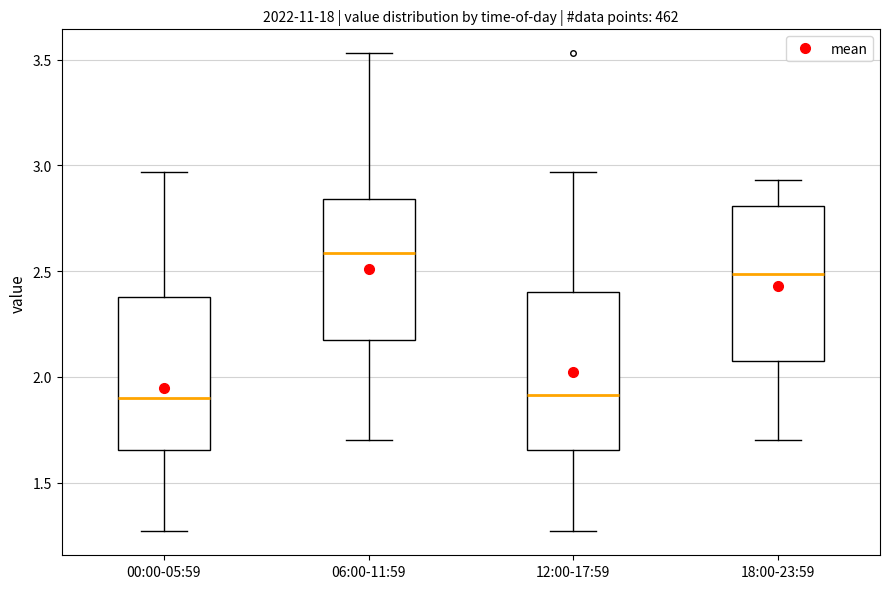

Reading left to right, transcribe this box plot: for each box, give where its median line is, the range the box spans, and where its two whiskers end, as read against the y-axis. The values are not printed on the chart, so give them approximately, as read against the axis.

00:00-05:59: median 1.90, box 1.65 to 2.40, whiskers 1.25 to 2.95
06:00-11:59: median 2.60, box 2.20 to 2.85, whiskers 1.70 to 3.55
12:00-17:59: median 1.90, box 1.65 to 2.40, whiskers 1.25 to 2.95
18:00-23:59: median 2.50, box 2.10 to 2.80, whiskers 1.70 to 2.95